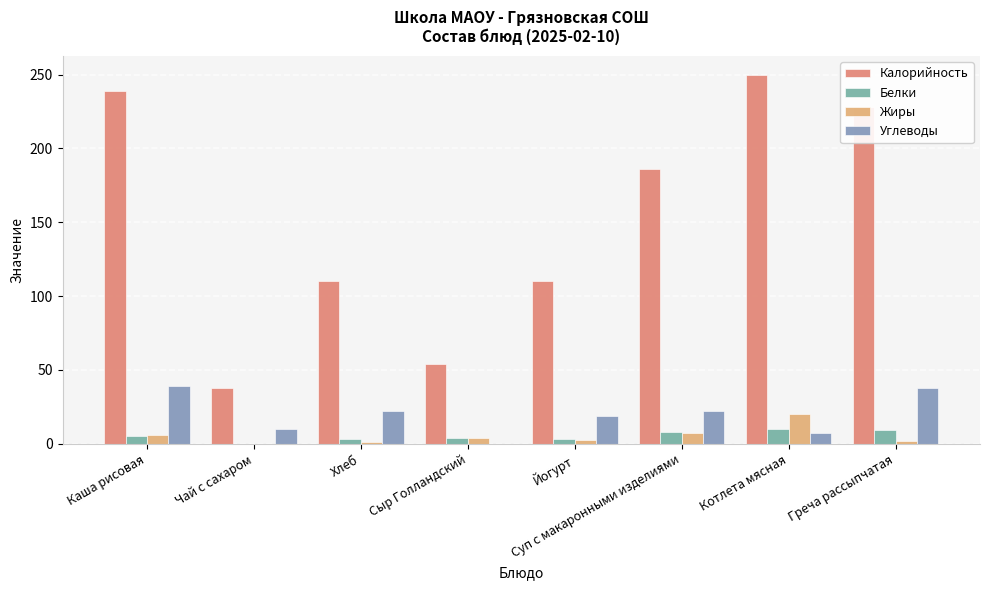

Is the value of Калорийность at Каша рисовая greater than the value of Жиры at Йогурт?

Yes